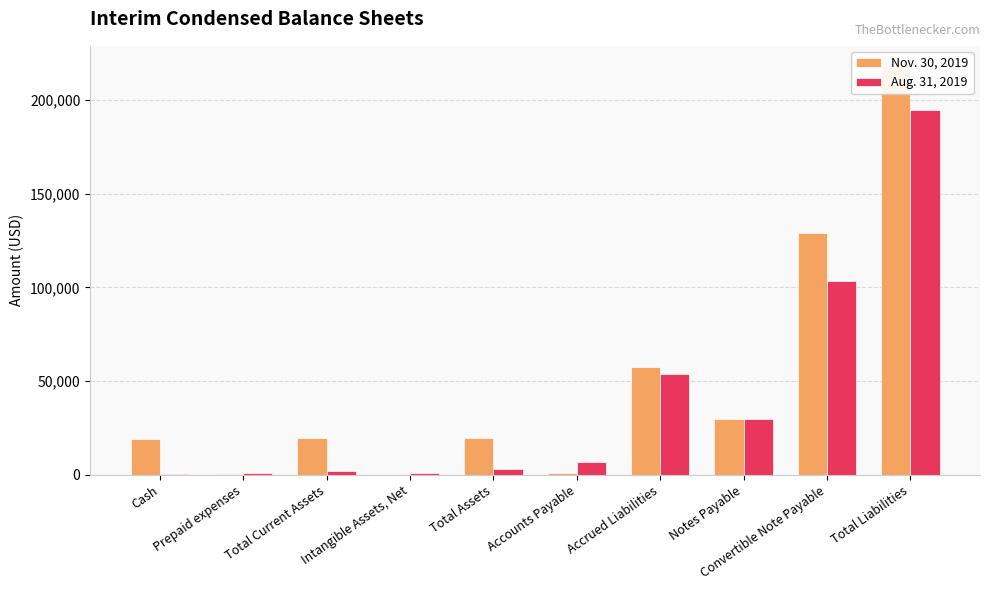

What is the total value across all series at Prepaid expenses?

2012